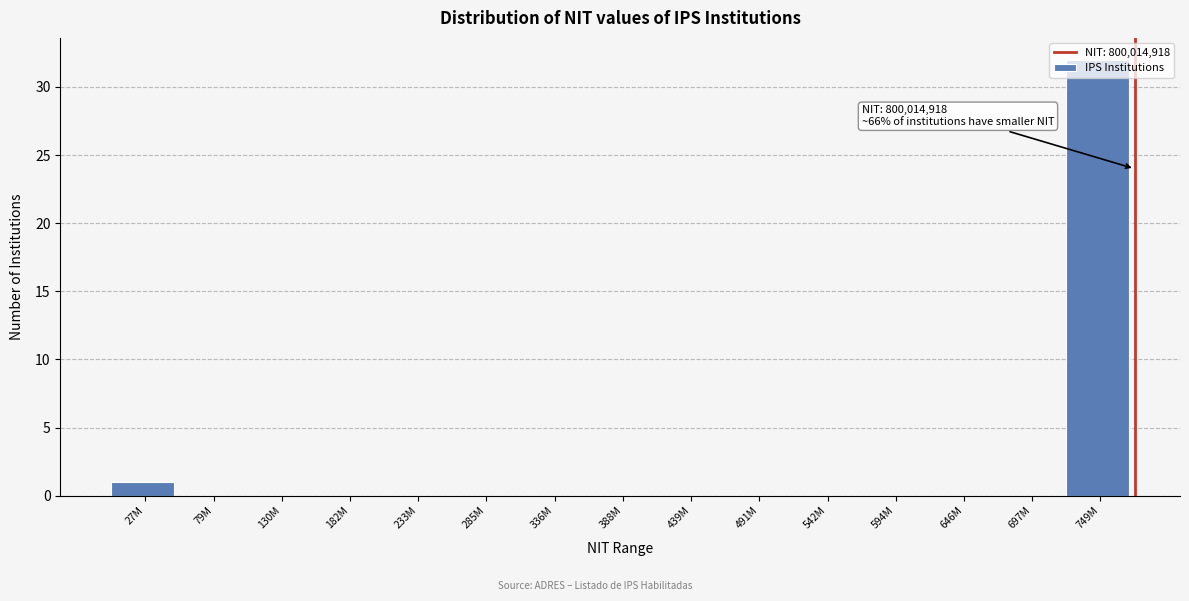

True or false: the data shows -13 at 182M.

False